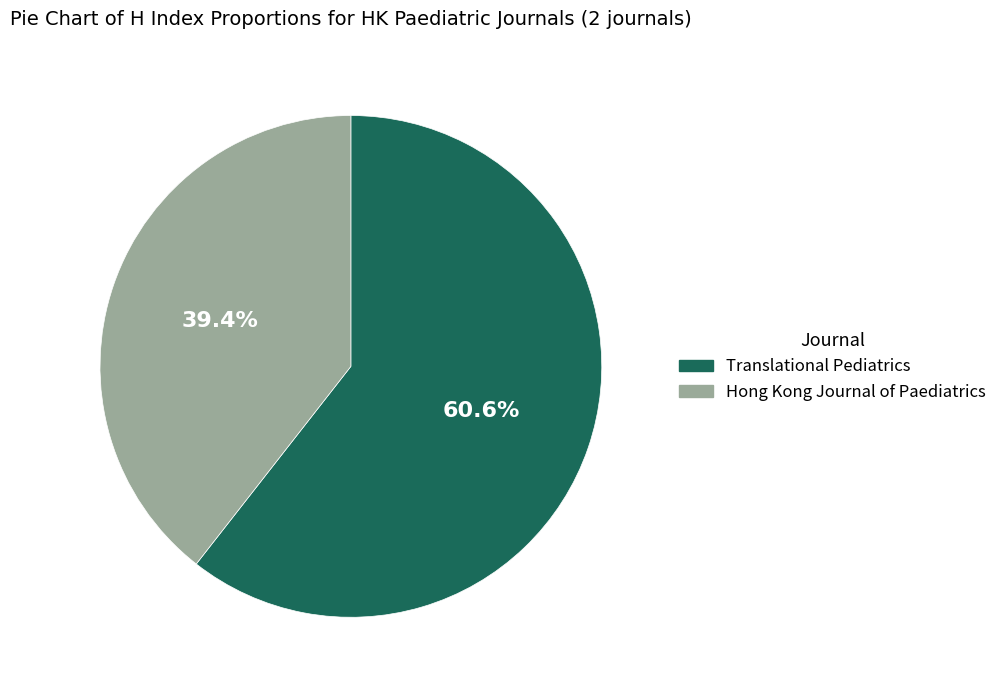

Does Translational Pediatrics account for over 50% of the chart?

Yes